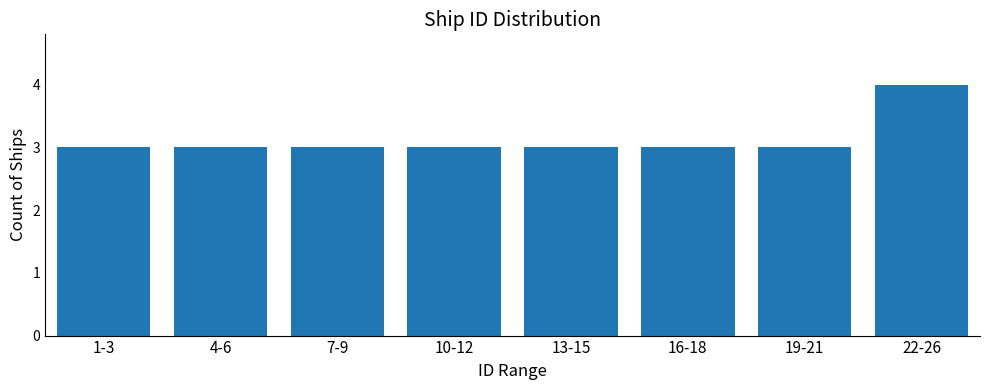

Reading left to right, extract all data points from this chart.

3	3	3	3	3	3	3	4